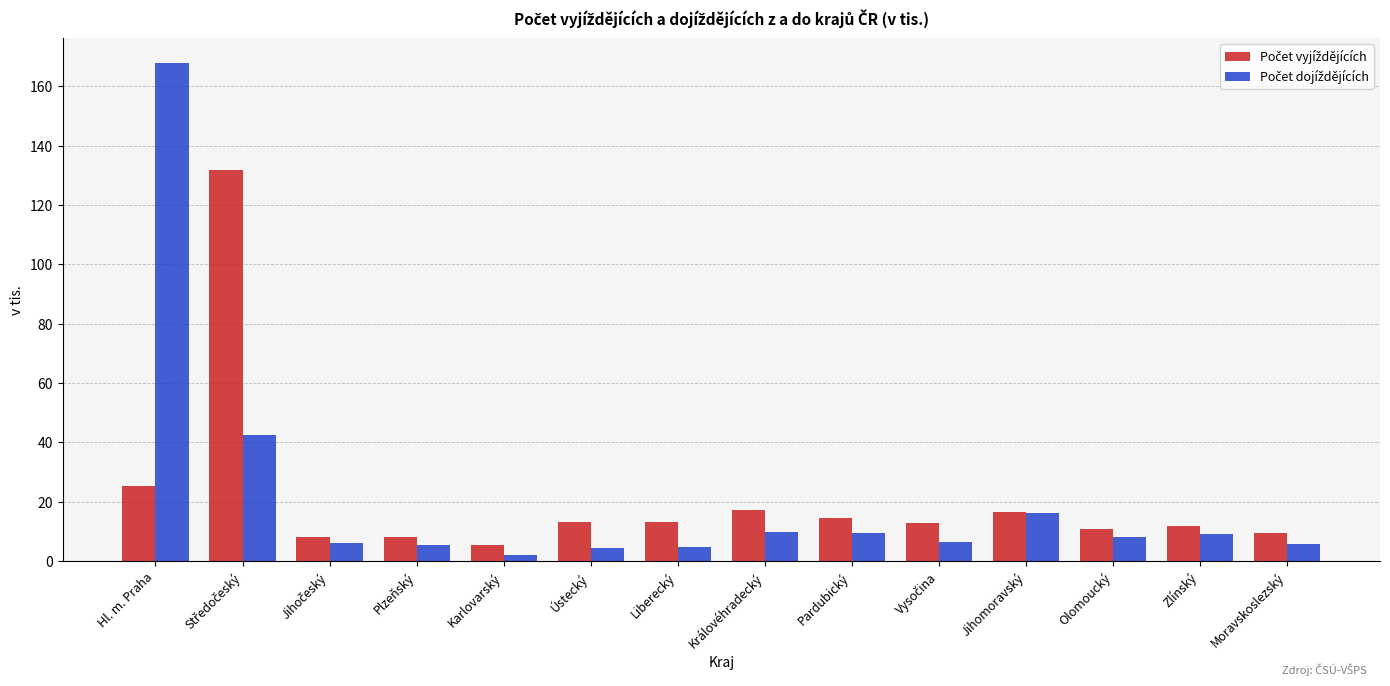

What is the total value across all series at Plzeňský?

13.4